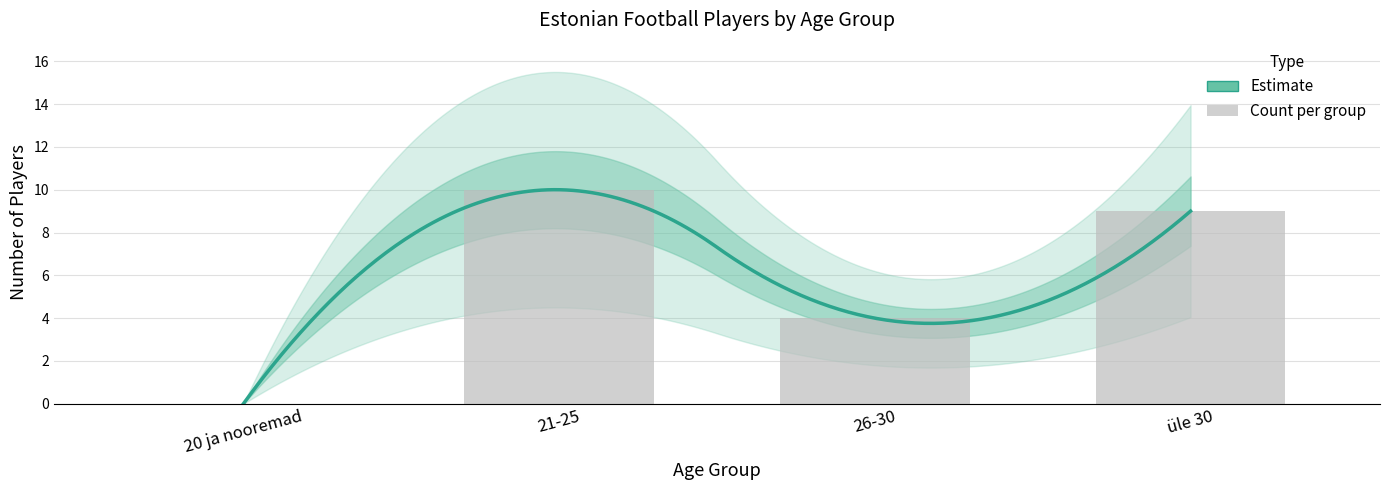

Reading left to right, extract all data points from this chart.

0	10	4	9